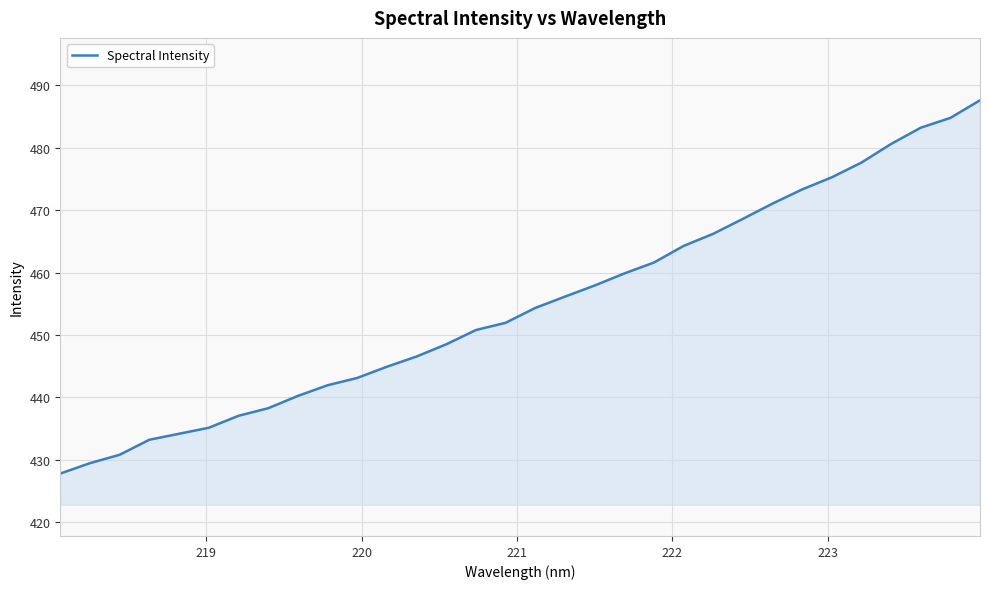

What is the smallest value displayed?

427.8